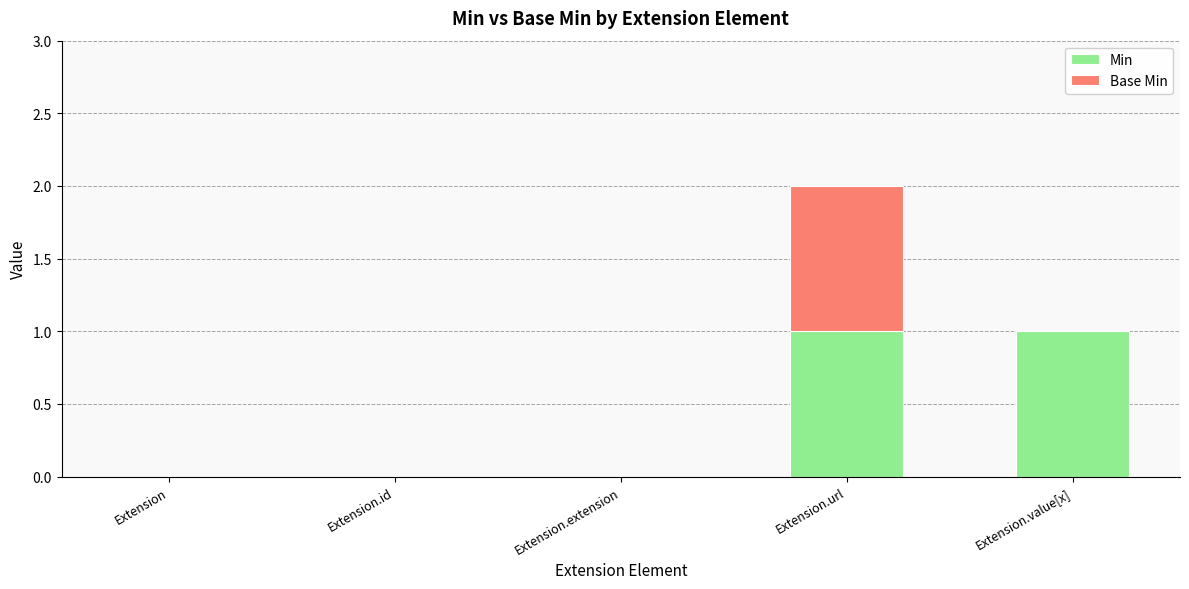

Is it true that Min equals 2 at Extension.url?

False